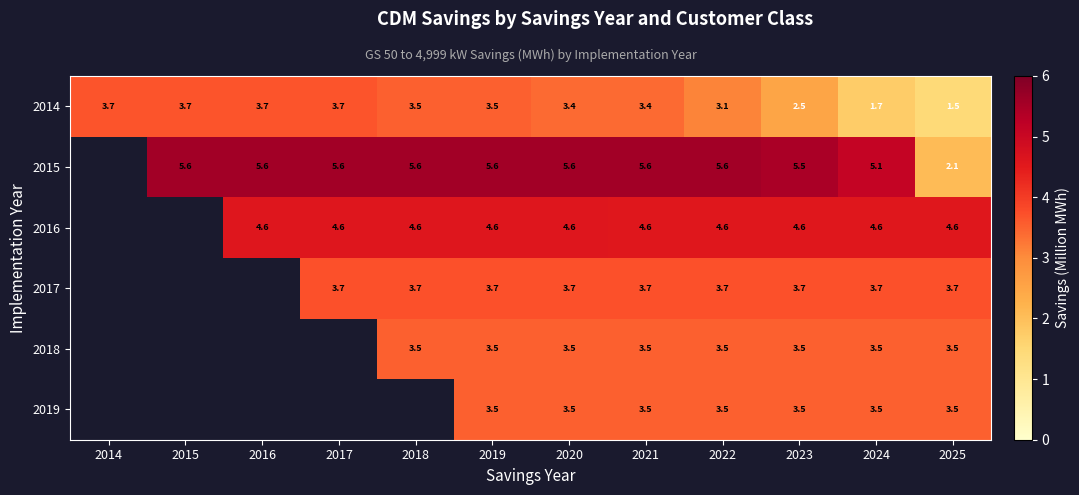

Between 2020 and 2025, which series saw the biggest shift?

2015